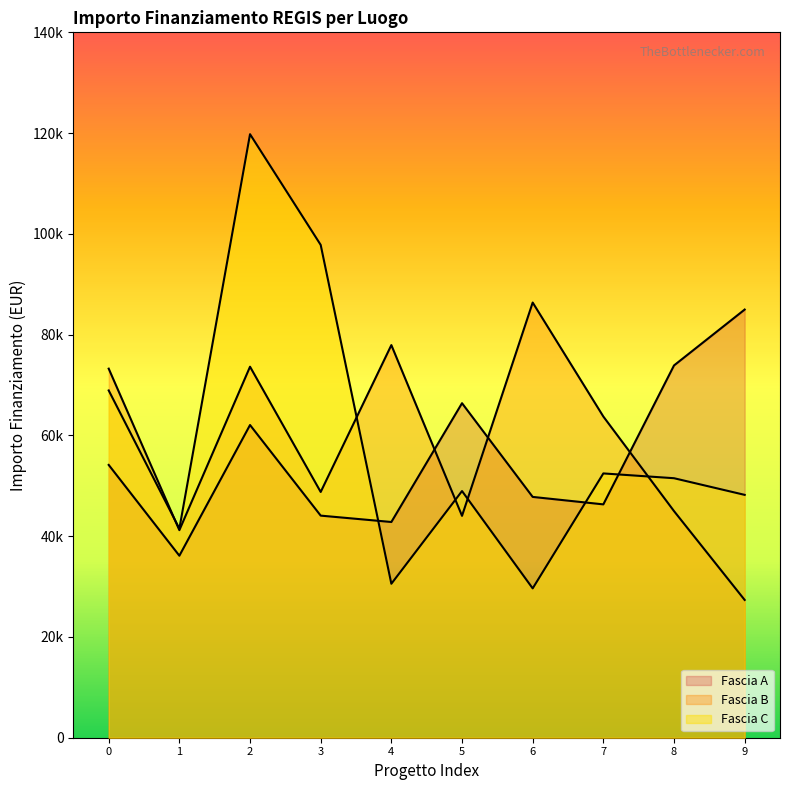

Does the chart display data point markers on the line(s)?

No